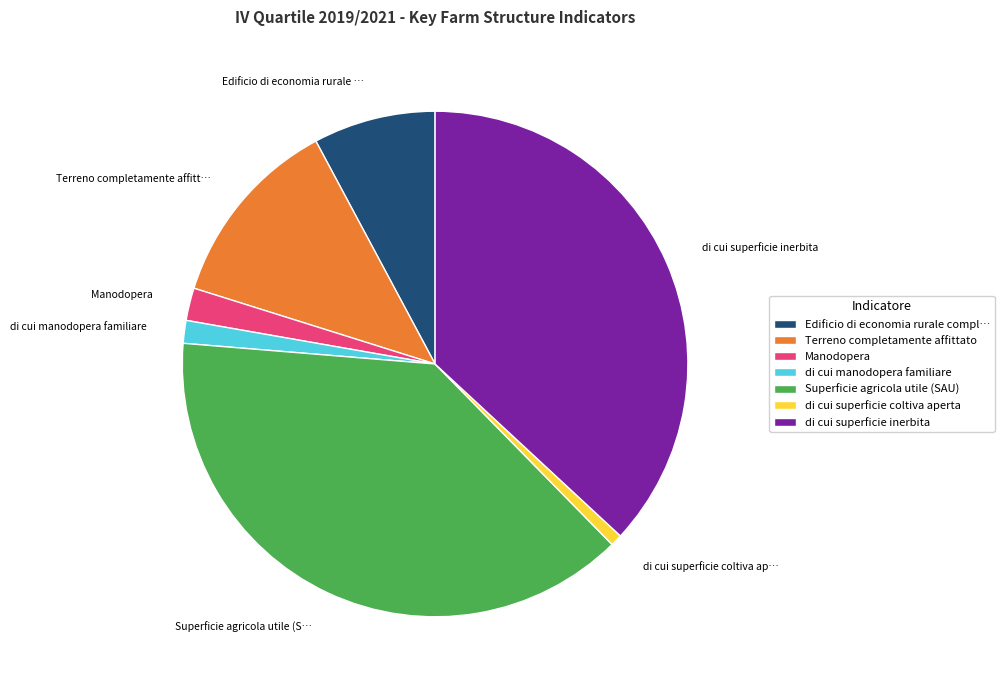

Is there a majority slice in this chart?

No